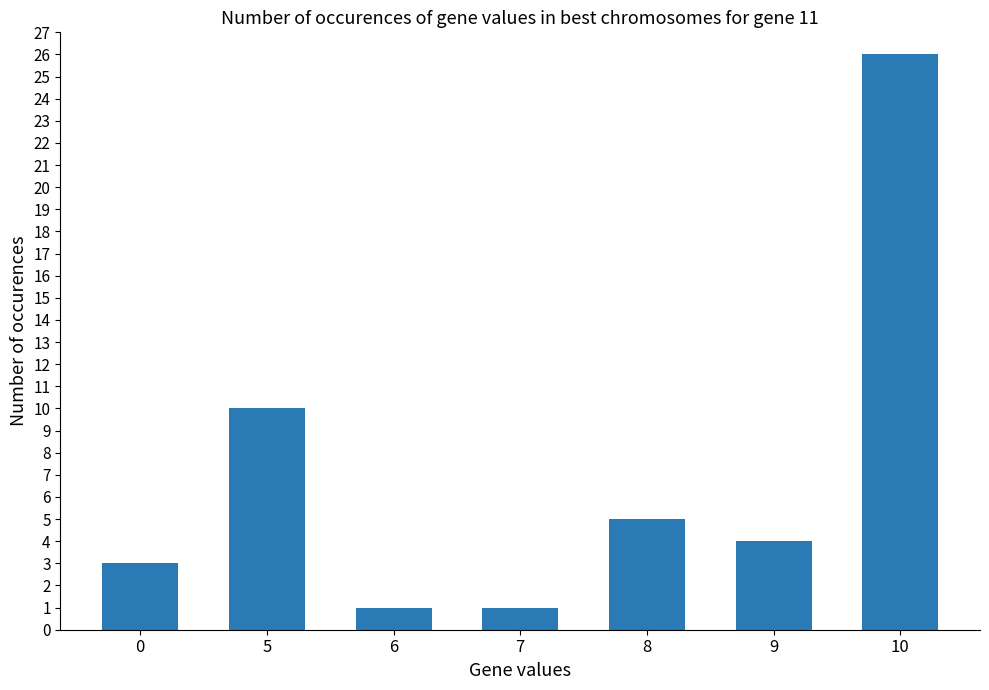

Which label corresponds to the largest value in the chart?

10